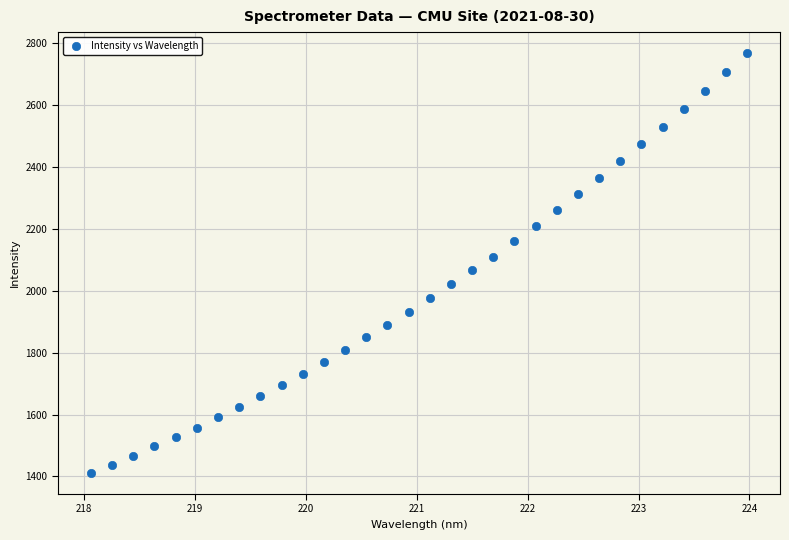

What is the range of Y values (max minus min)?

1356.7